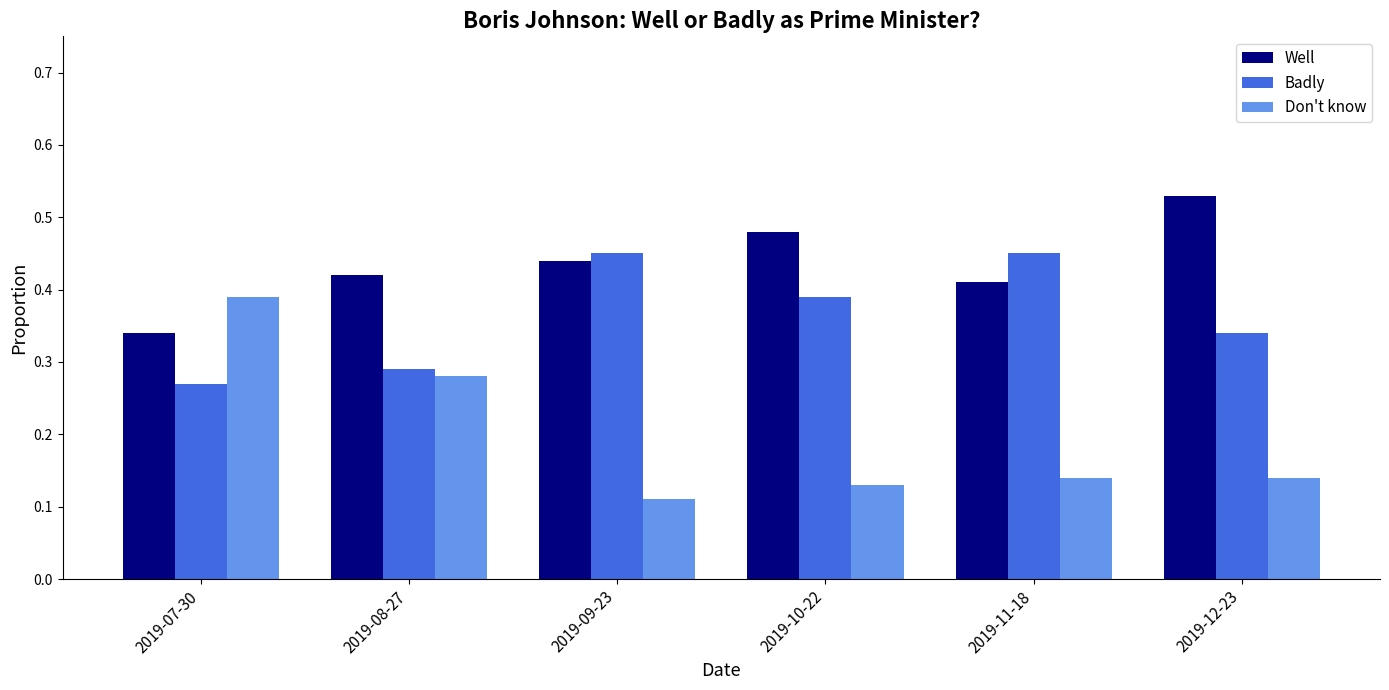

What position from the right is 2019-10-22?

3